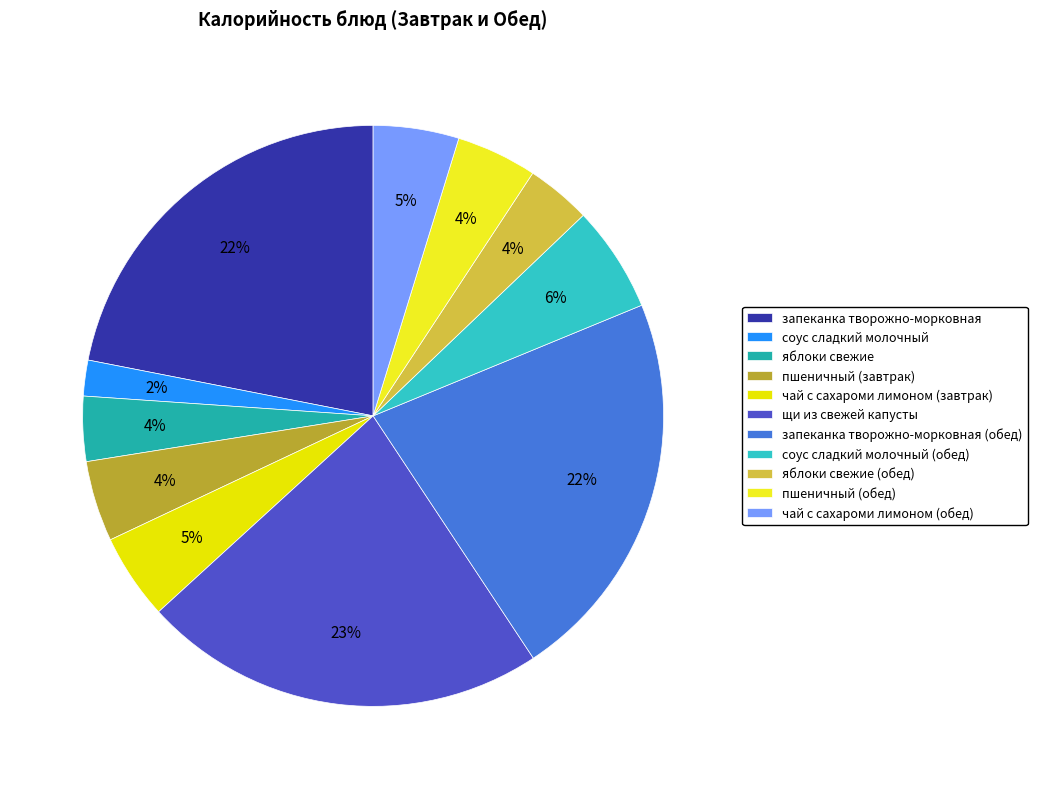

To the nearest percent, what is the difference between the пшеничный (завтрак) and яблоки свежие (обед) slice percentages?

1%